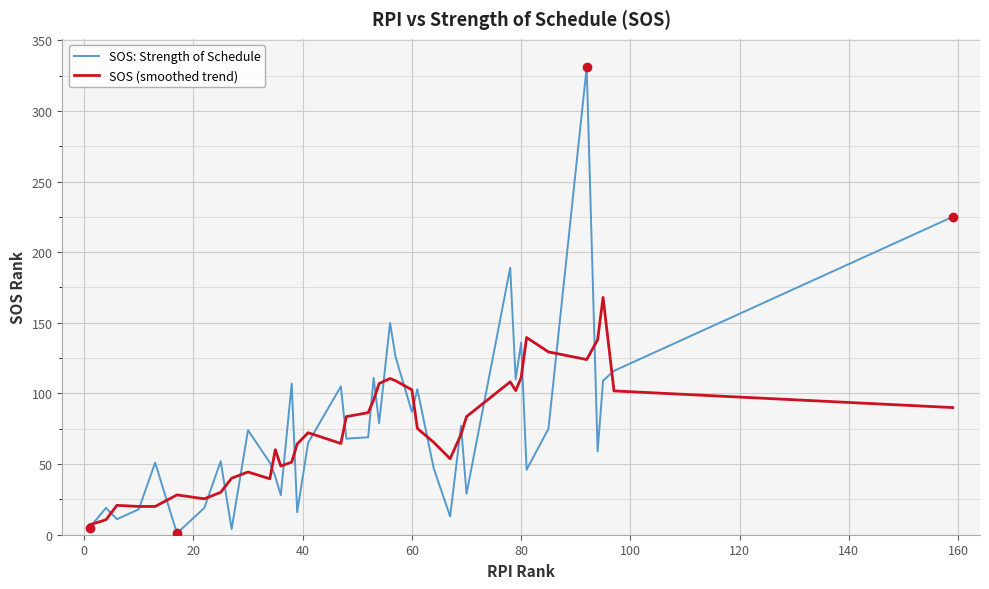

Rank the series by their maximum value, from highest to lowest.

SOS: Strength of Schedule, SOS (smoothed trend)